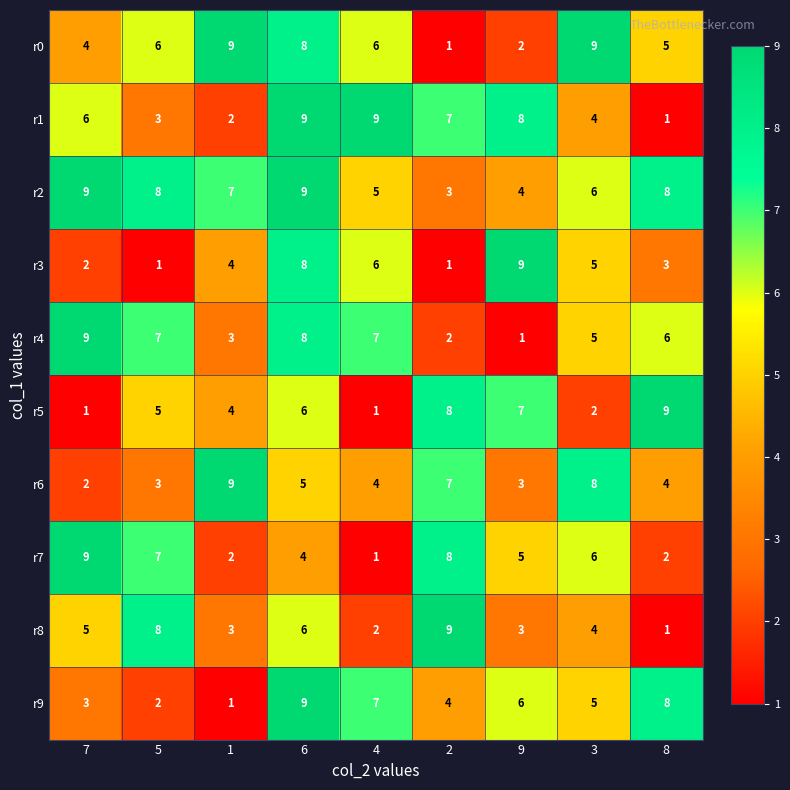

Which series has the largest total across all categories?

r2